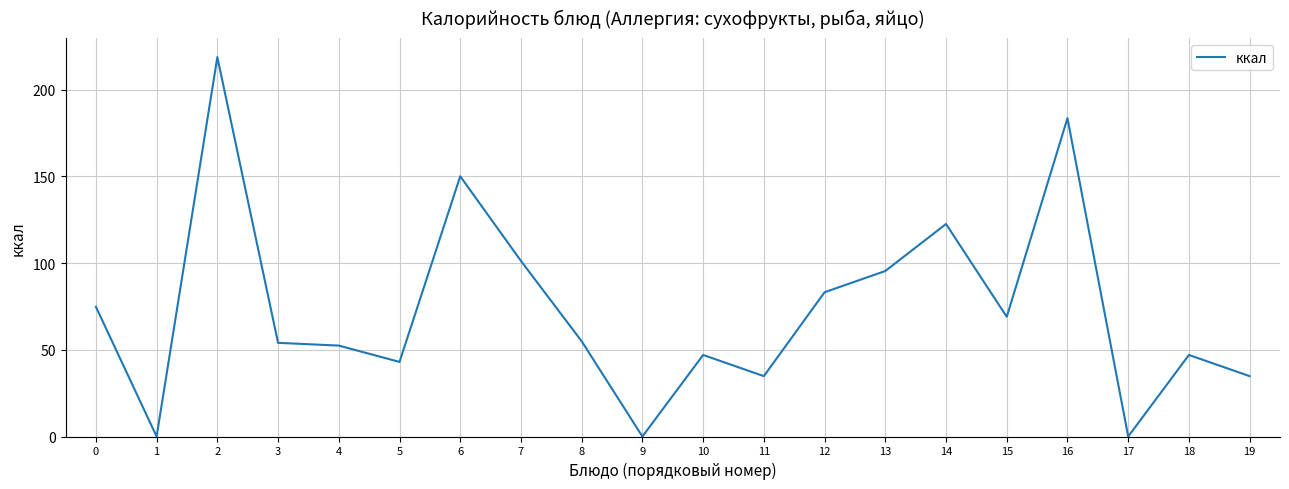

What is the maximum value shown in the chart?

218.7